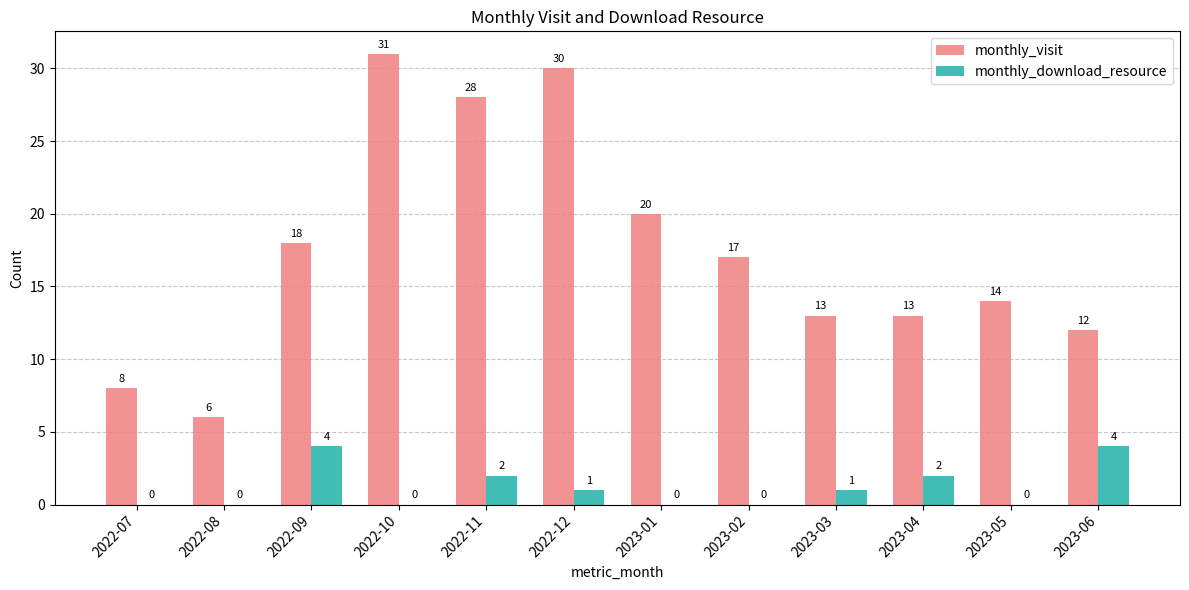

What is the sum of all monthly_visit values?

210